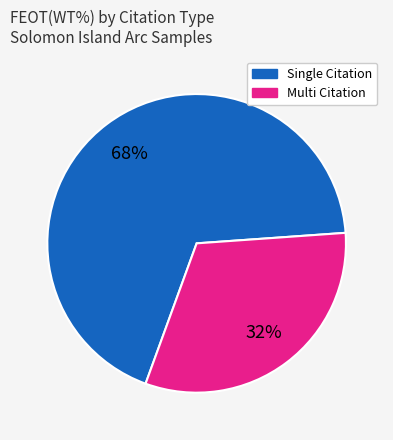

Which slice is the largest?

Single Citation